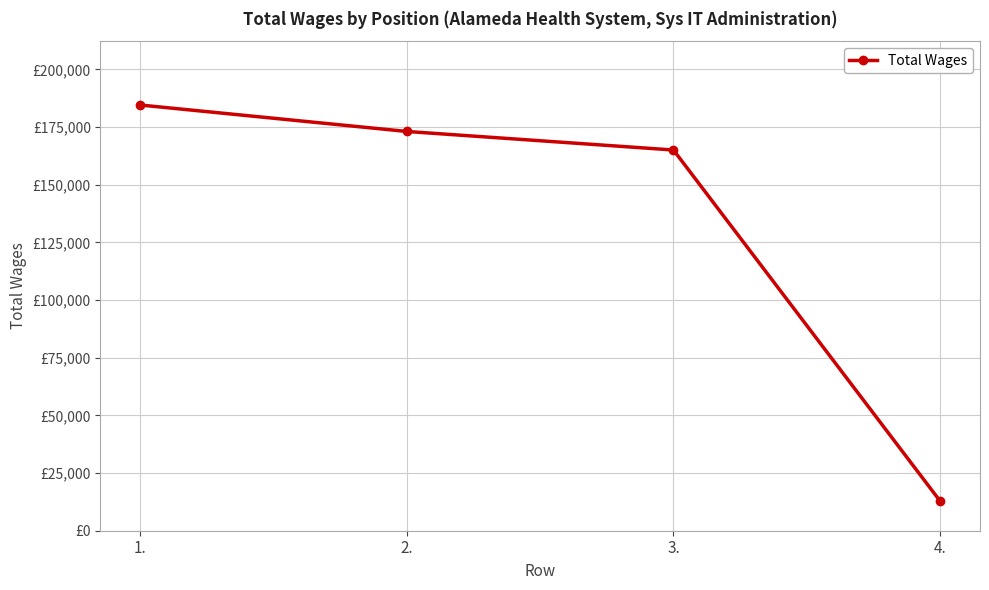

What position from the left is 4.?

4